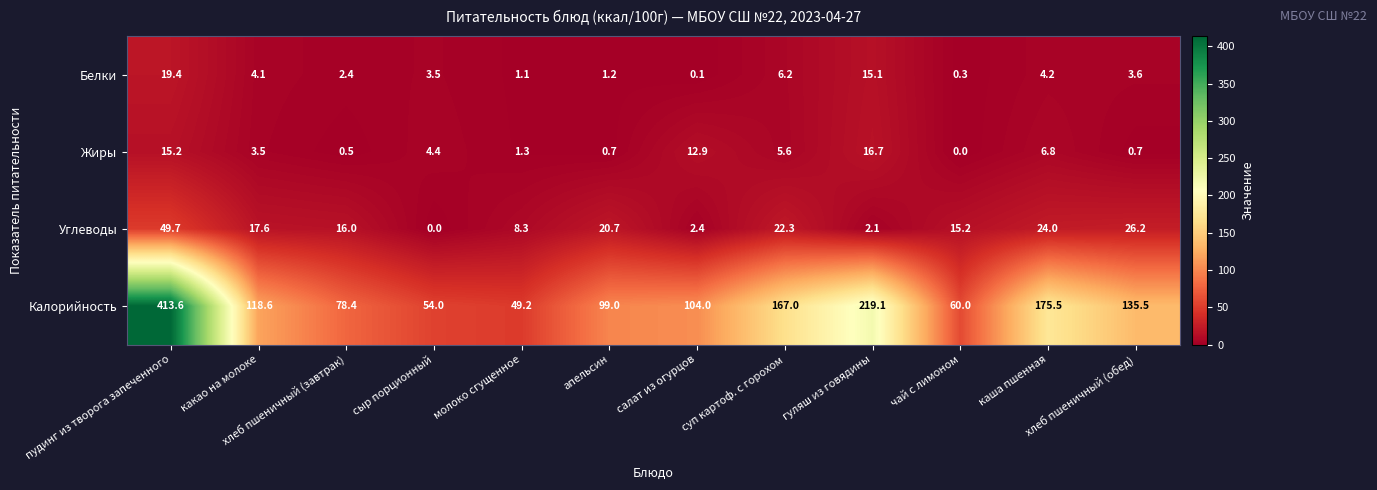

Where is Жиры nearest to the value 8?

каша пшенная